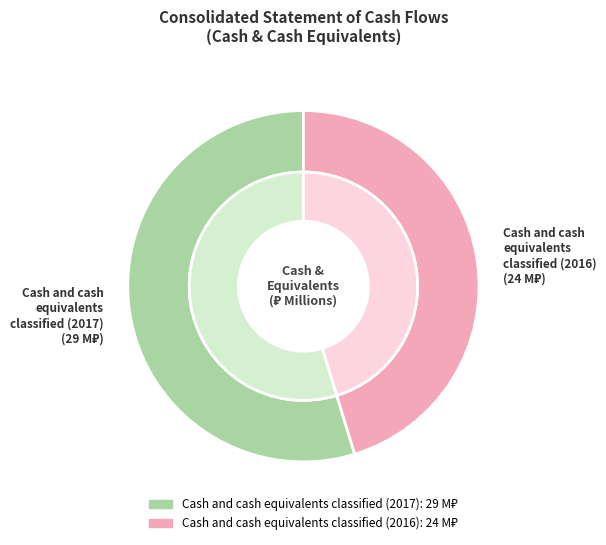

What is the change in value from Cash and cash equivalents classified (2017) to Cash and cash equivalents classified (2016)?

-5